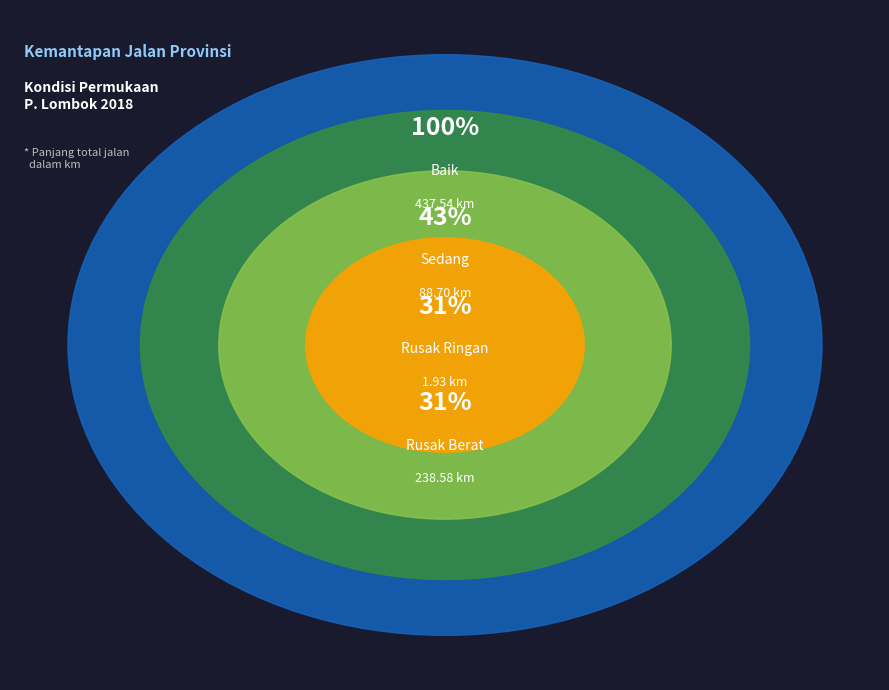

Rank the categories by value from lowest to highest.

Rusak Ringan, Sedang, Rusak Berat, Baik